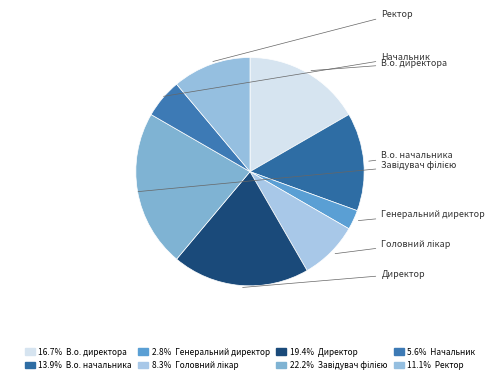

Between Ректор and Завідувач філією, which is larger?

Завідувач філією